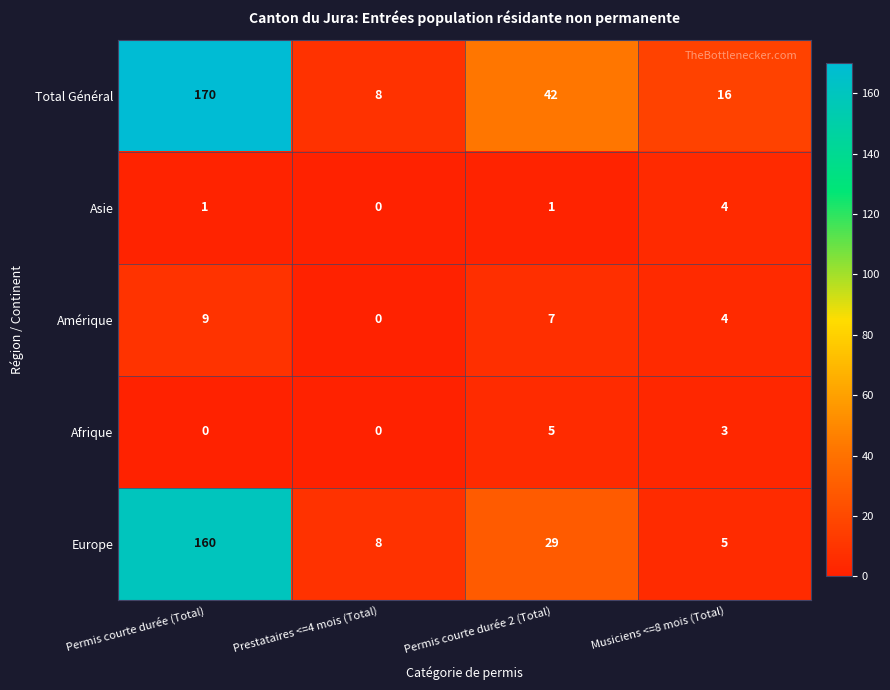

Where does the Afrique series first go above 3?

Permis courte durée 2 (Total)